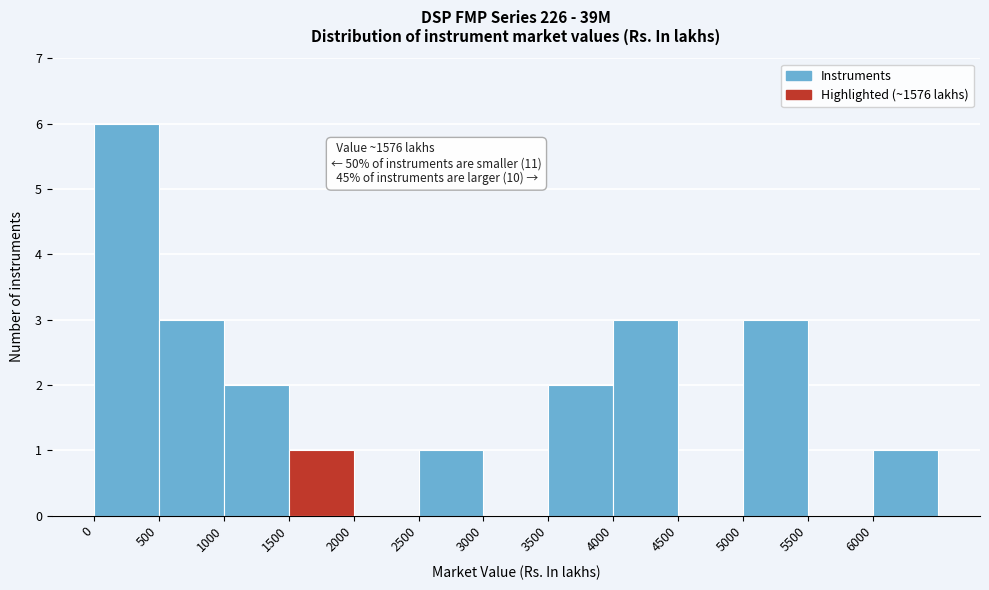

Over which range of the x-axis is the bar tallest?

0 to 500